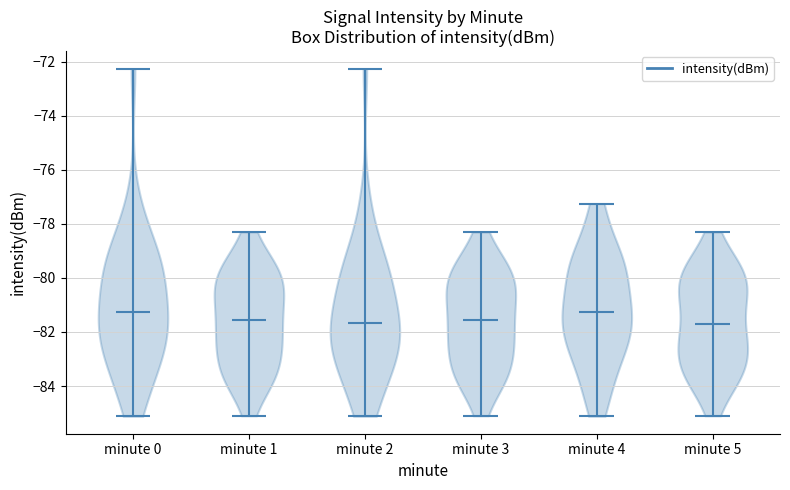

Reading left to right, read every violin against the y-axis: where its median line is, and the lowest and highest points it reaches. The values are not printed on the chart, so give them approximately, as read against the axis.

minute 0: median line -81.2, lowest point -85.2, highest point -72.2
minute 1: median line -81.6, lowest point -85.0, highest point -78.2
minute 2: median line -81.6, lowest point -85.2, highest point -72.2
minute 3: median line -81.6, lowest point -85.0, highest point -78.2
minute 4: median line -81.2, lowest point -85.2, highest point -77.2
minute 5: median line -81.6, lowest point -85.0, highest point -78.2